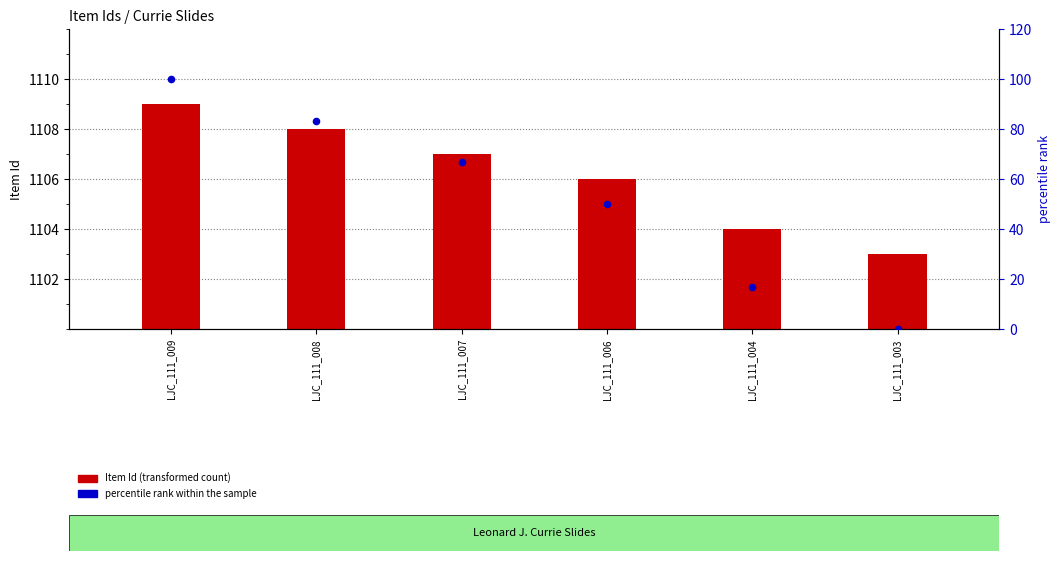

At which category is the sum across all series the highest?

LJC_111_009